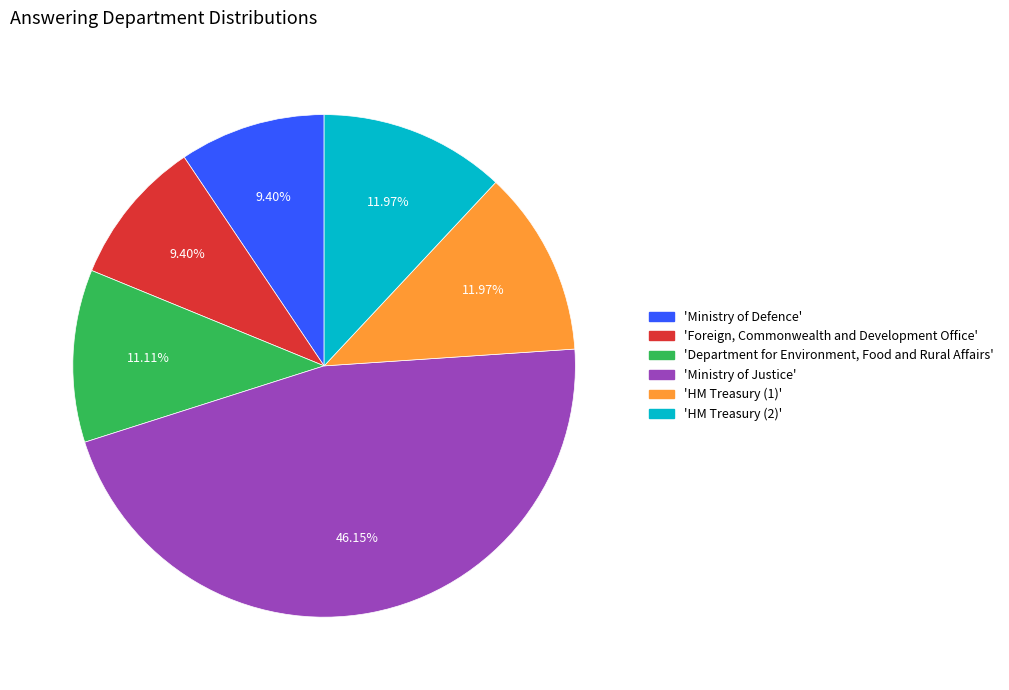

Does any single category account for the majority?

No